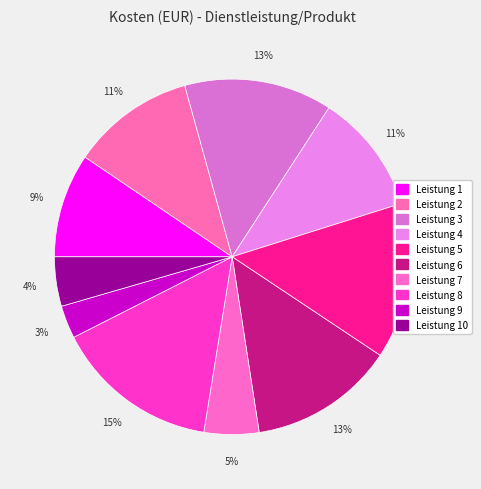

Count the number of slices in the pie.

10